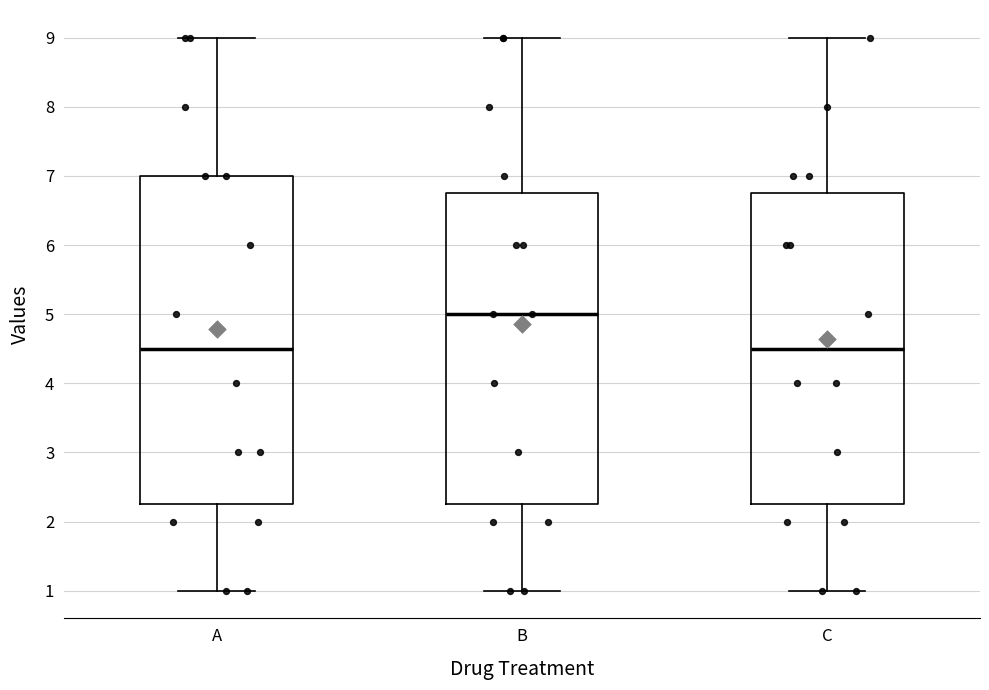

Reading left to right, read every box against the y-axis: the position of its median line, the range the box covers, and the ends of its whiskers. The values are not printed on the chart, so give them approximately, as read against the axis.

A: median 4.5, box 2.3 to 7.0, whiskers 1.0 to 9.0
B: median 5.0, box 2.3 to 6.8, whiskers 1.0 to 9.0
C: median 4.5, box 2.3 to 6.8, whiskers 1.0 to 9.0